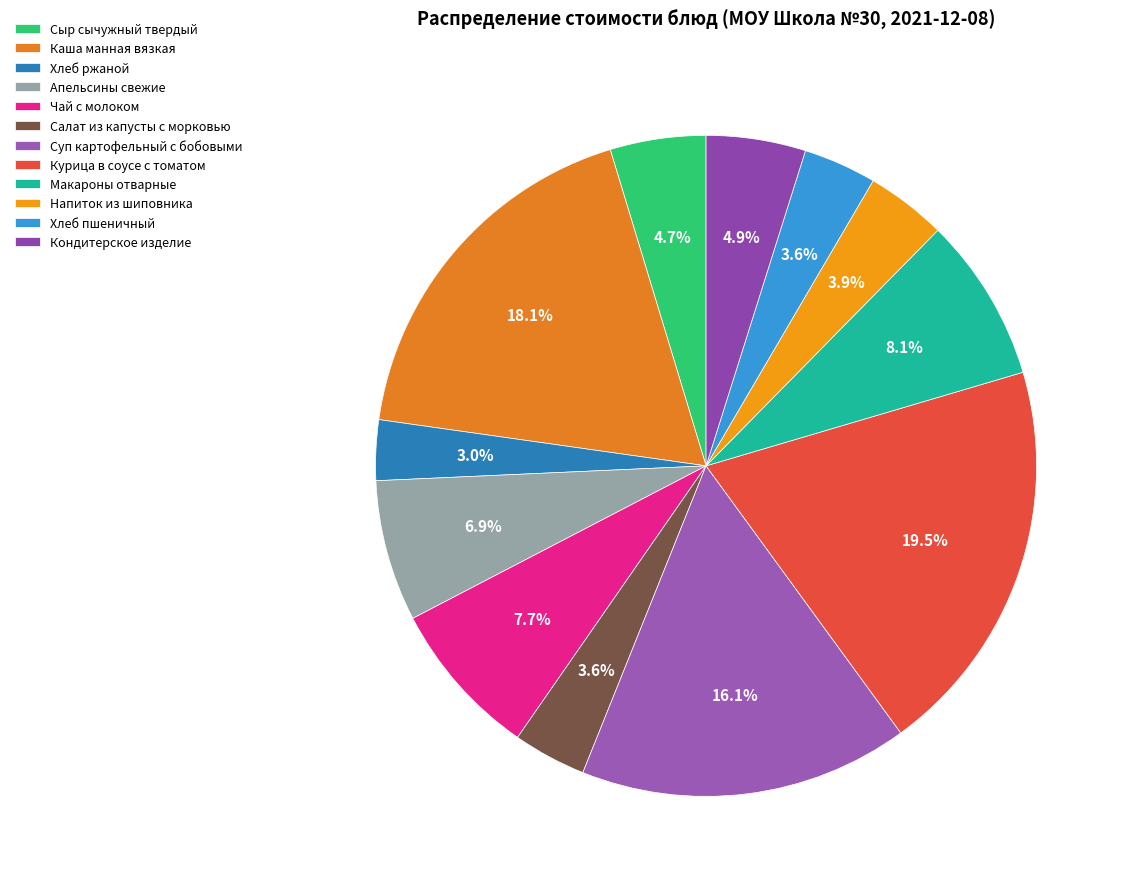

What is the ratio of the value at Салат из капусты с морковью to the value at Макароны отварные?

0.4